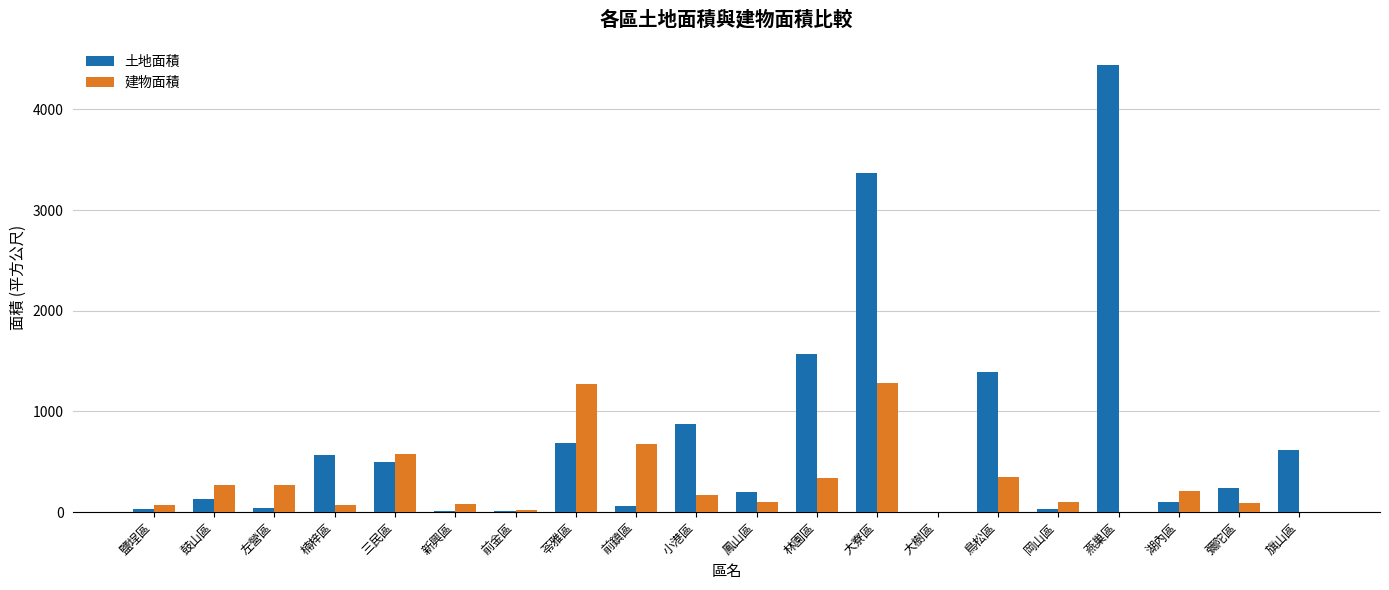

Is it true that 建物面積 equals 1284.3 at 大寮區?

True